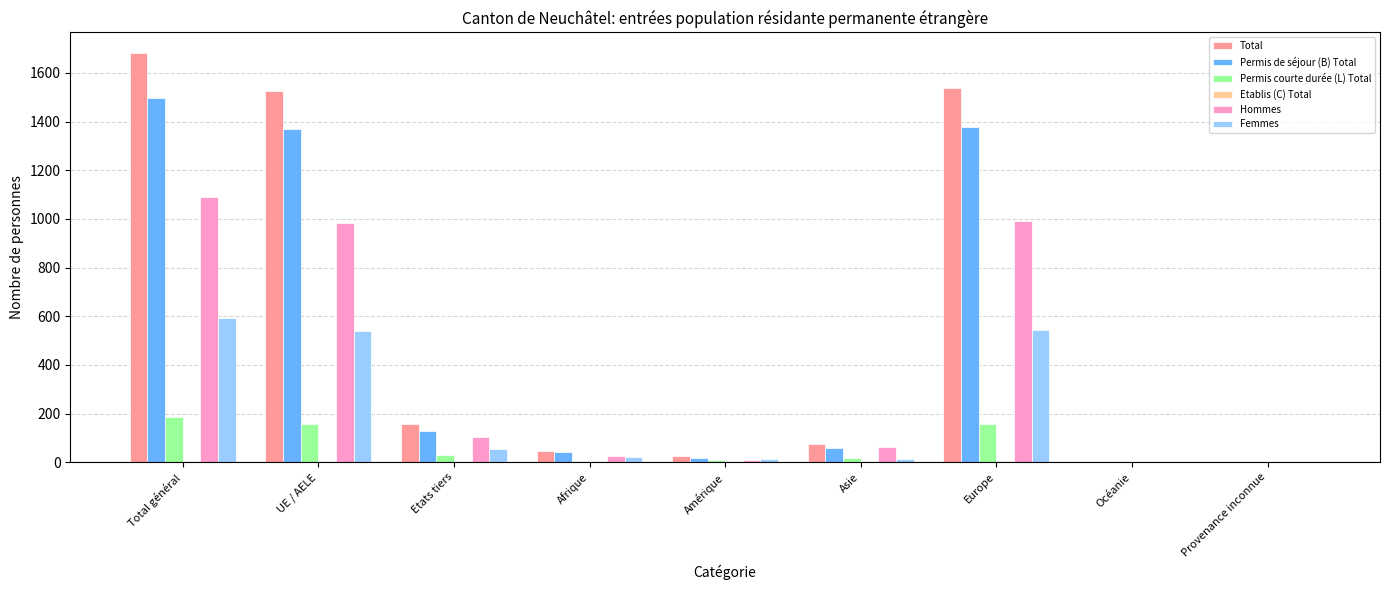

At which category does the chart reach its peak across all series?

Total général